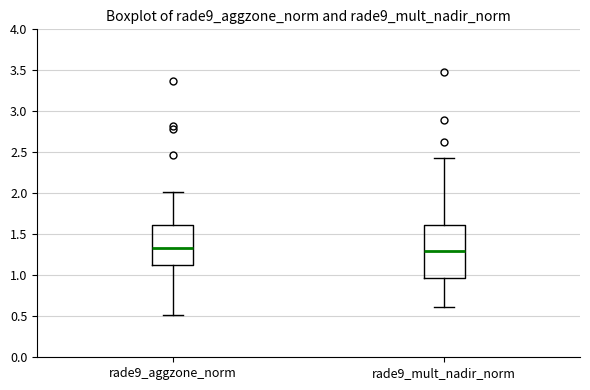

Where does the upper whisker of the box for rade9_mult_nadir_norm end on the y-axis? The values are not printed on the chart, so give them approximately, as read against the axis.

2.45